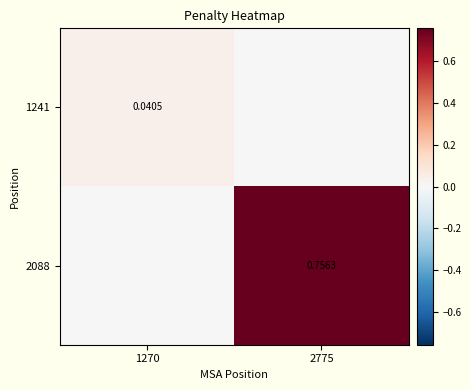

Is the value of 2088 at 2775 greater than the value of 1241 at 1270?

Yes